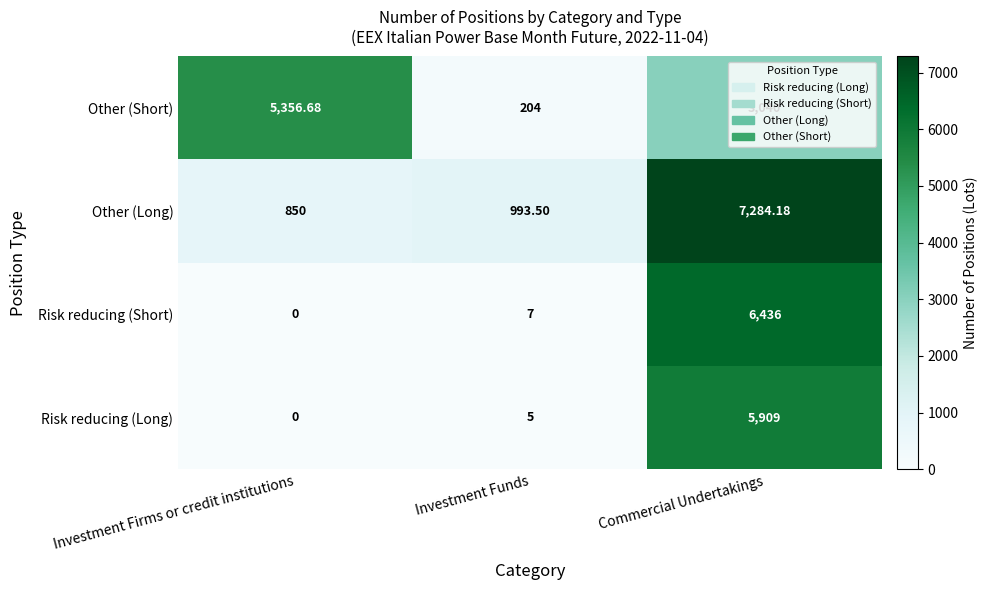

Which series has the widest spread of values?

Risk reducing (Short)